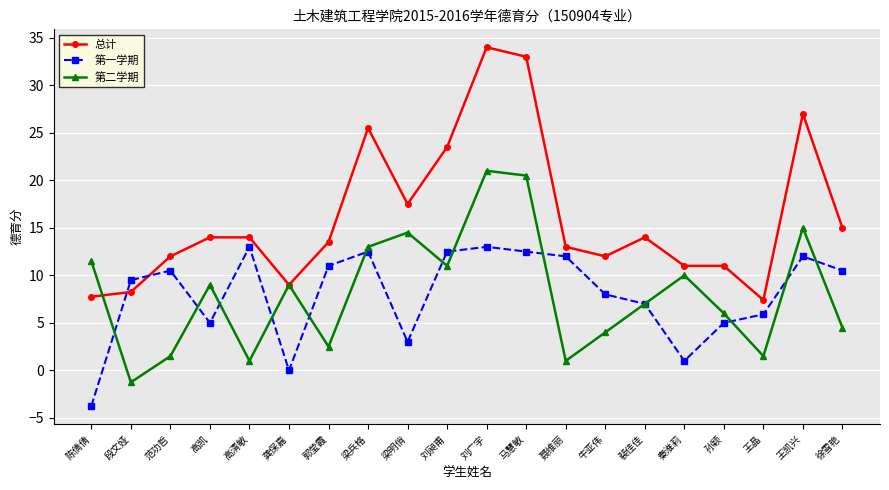

How many values in the 总计 series are below 14?

10